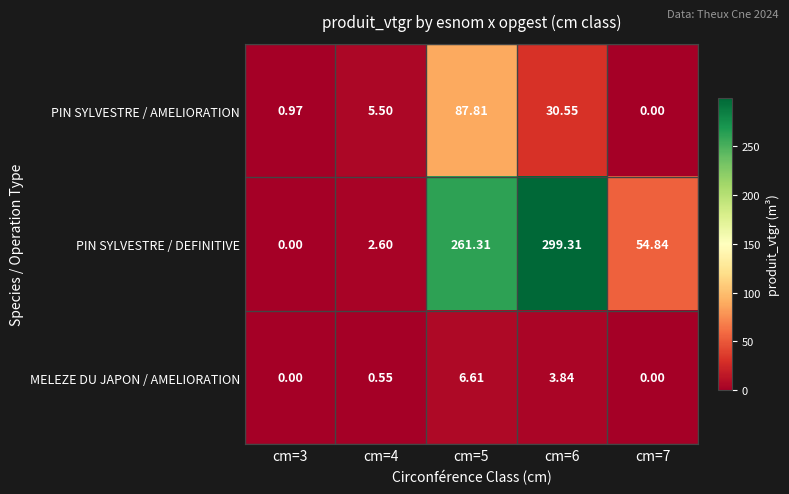

Which series changed the most between cm=6 and cm=7?

PIN SYLVESTRE / DEFINITIVE